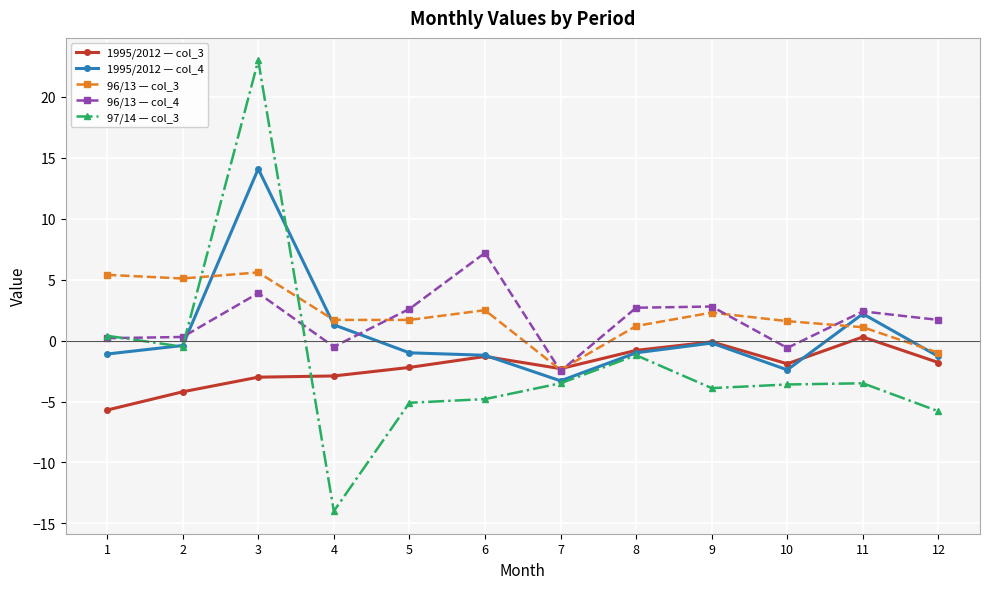

Which category has the highest value across all series?

3